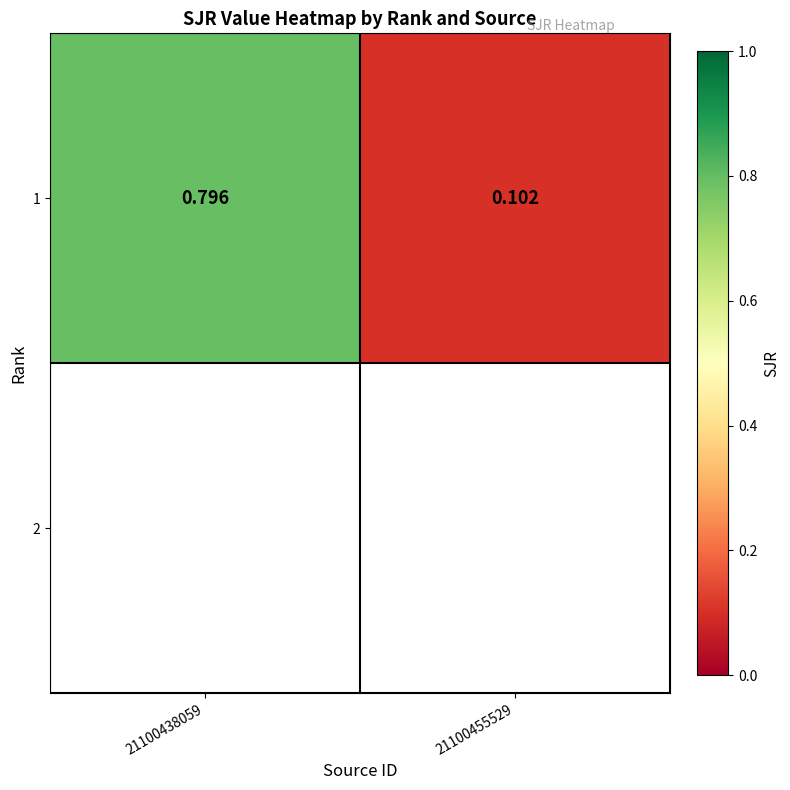

True or false: the data shows 0.1 at 21100455529.

False